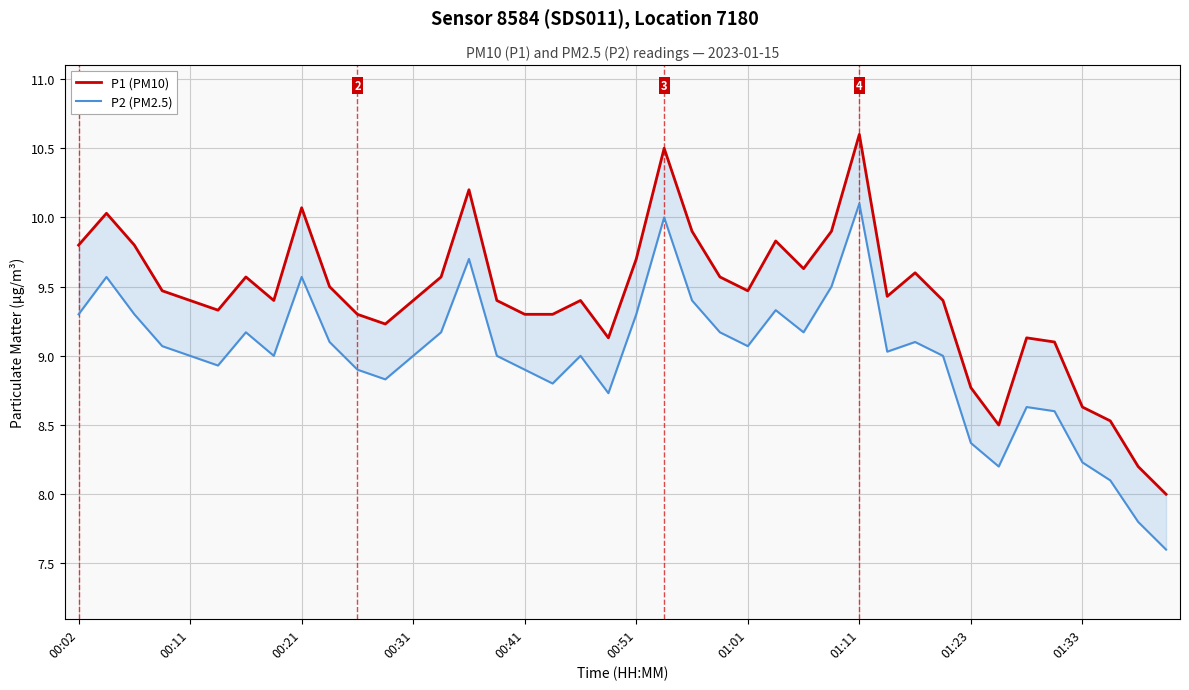

Is this an area chart (filled region under the line)?

No